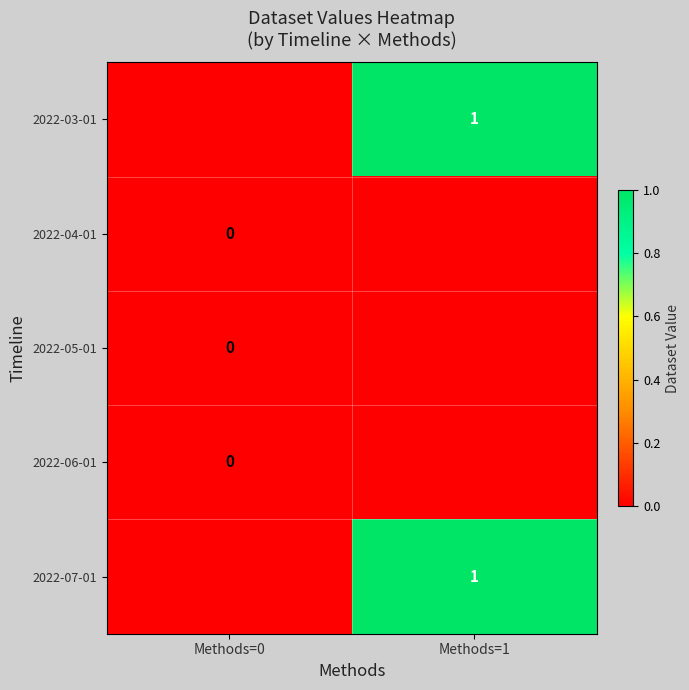

The 2022-07-01 series shows 1 at Methods=0. True or false?

False